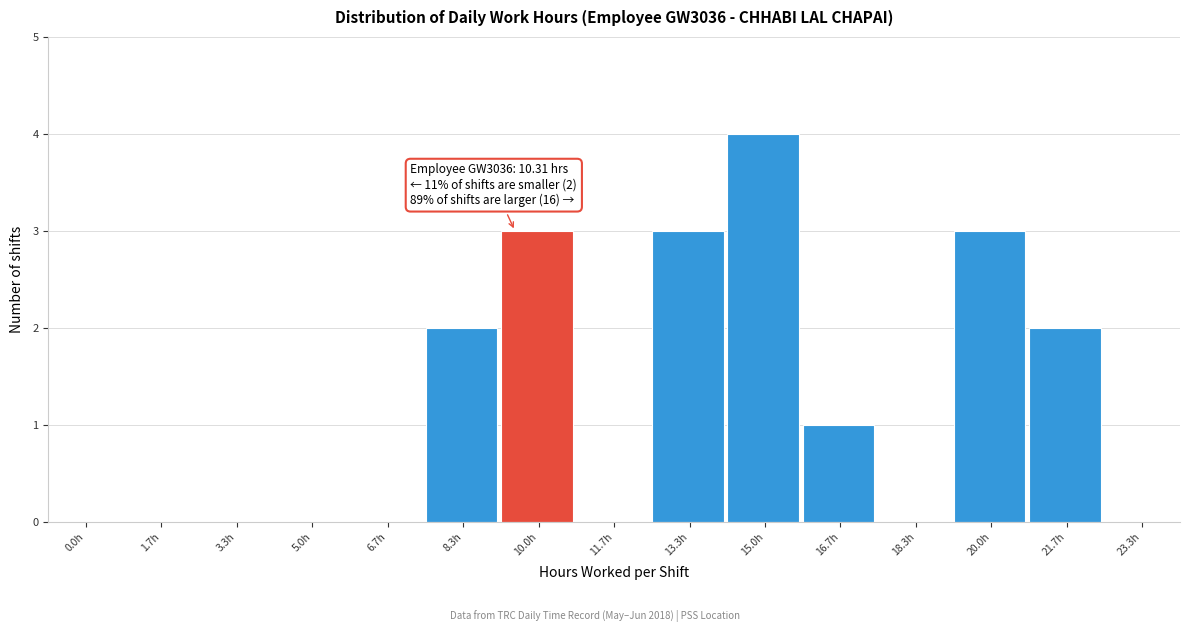

Reading right to left, what are all the values shown in this chart?

23.3h=0	21.7h=2	20.0h=3	18.3h=0	16.7h=1	15.0h=4	13.3h=3	11.7h=0	10.0h=3	8.3h=2	6.7h=0	5.0h=0	3.3h=0	1.7h=0	0.0h=0